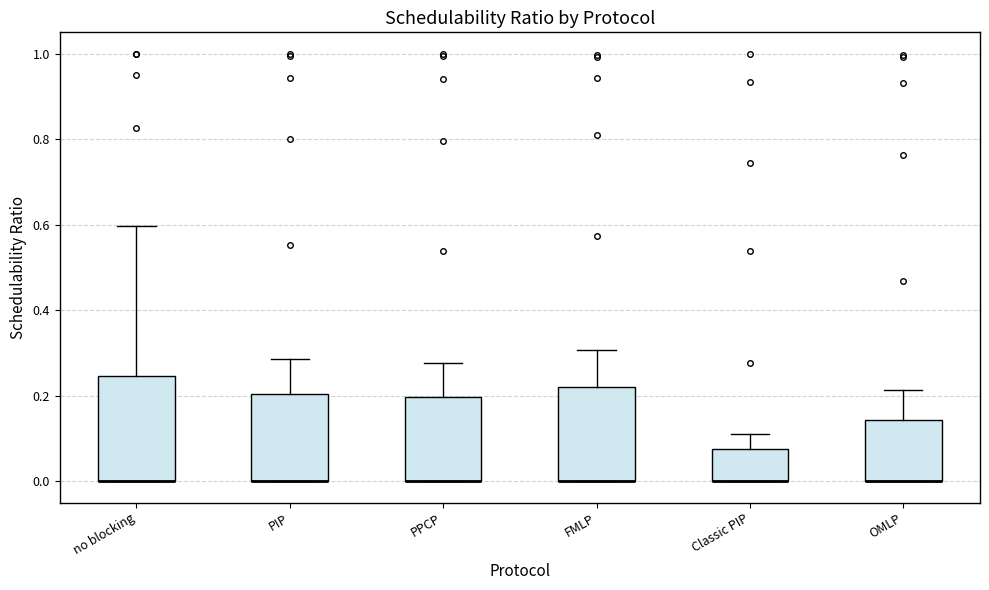

Which box is the tallest, from its lower edge to its upper edge?

no blocking